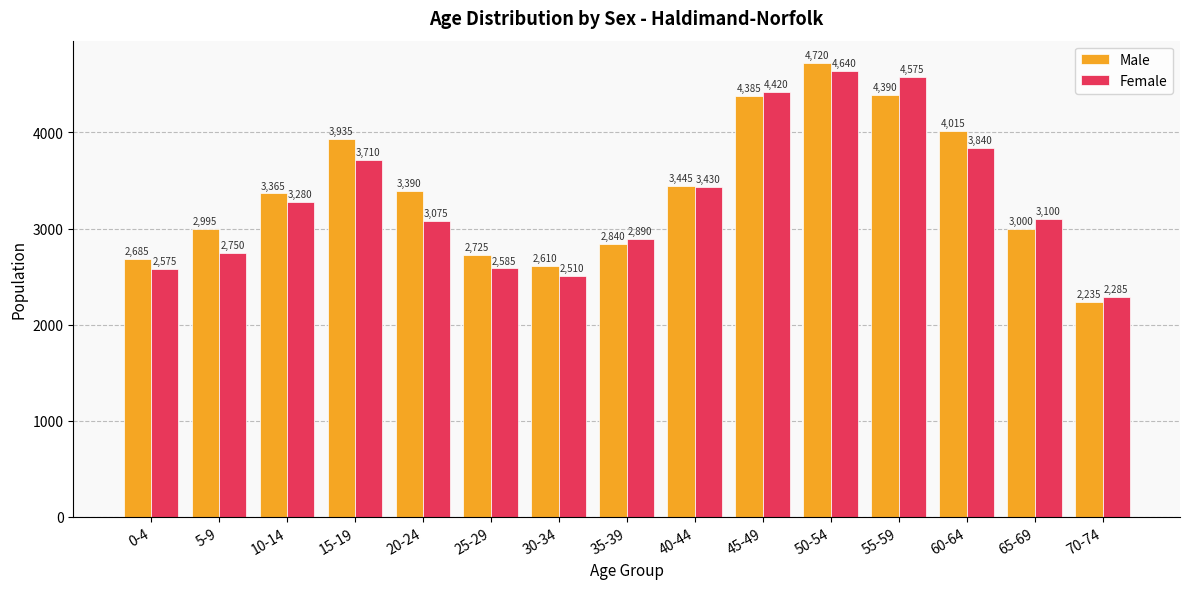

What is the label of the 5th bar from the right?

50-54